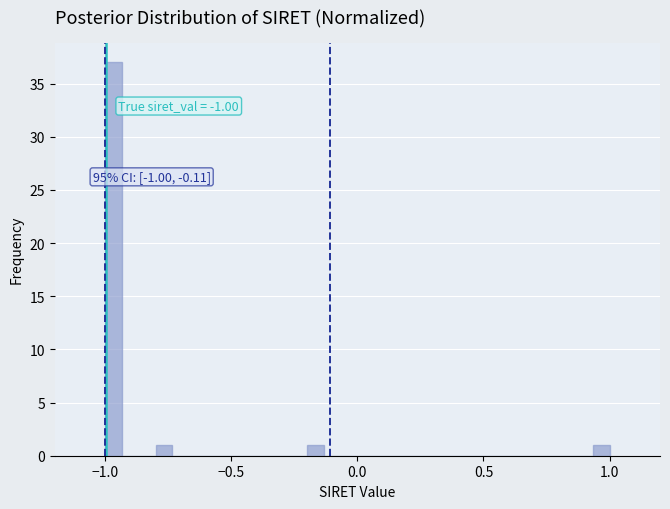

Read against the x-axis, roughly where is the centre of the tallest bar?

-0.95